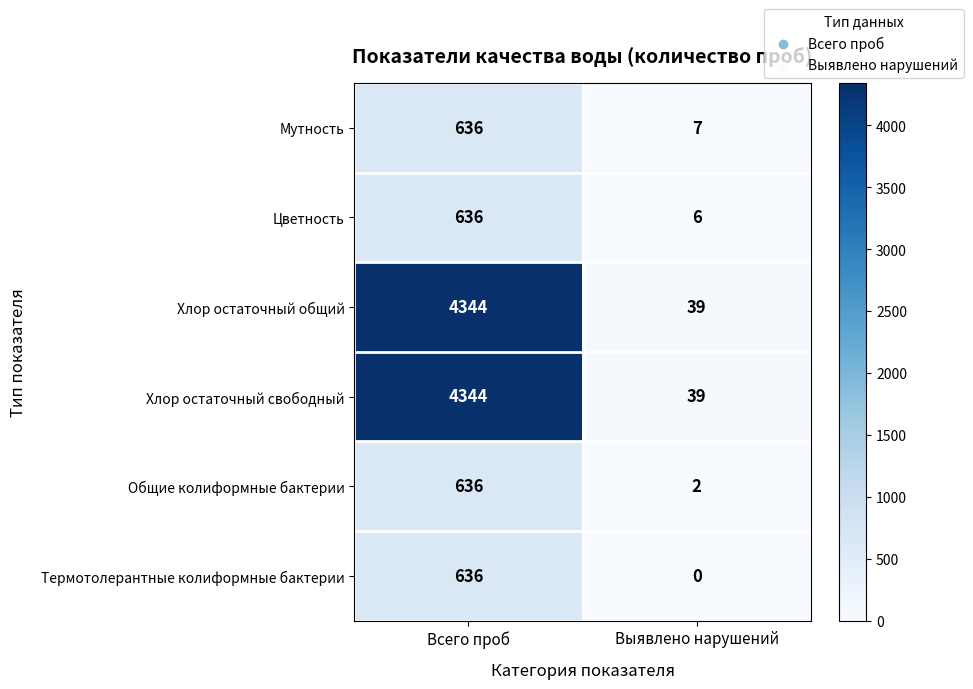

What is the sum of the Хлор остаточный свободный values at Выявлено нарушений and Всего проб?

4383